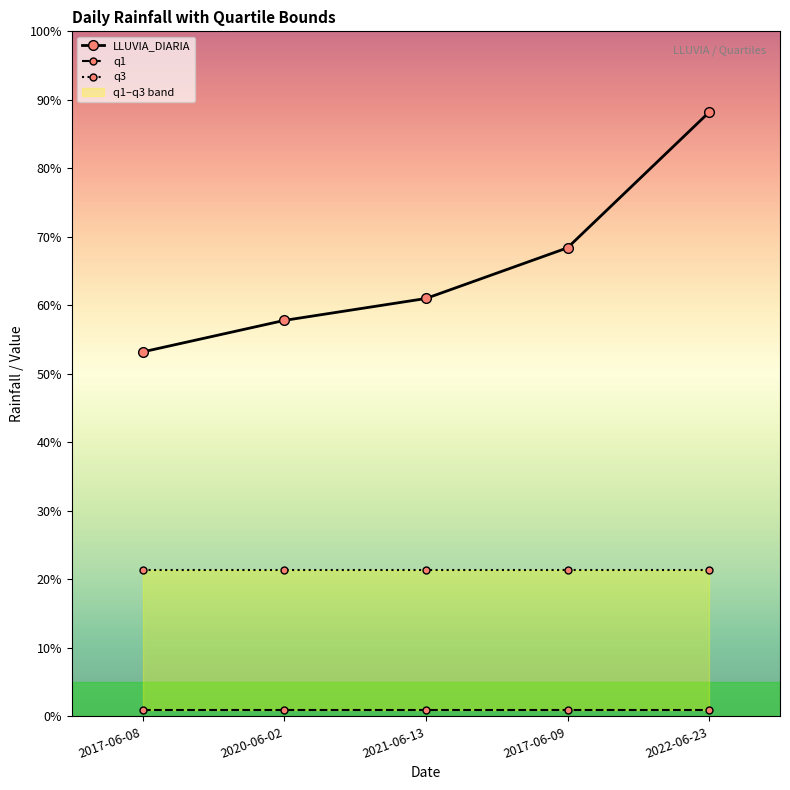

Reading left to right, transcribe all the data shown in this chart.

LLUVIA_DIARIA: 53.2	57.8	61.0	68.4	88.2
q1: 1.0	1.0	1.0	1.0	1.0
q3: 21.4	21.4	21.4	21.4	21.4